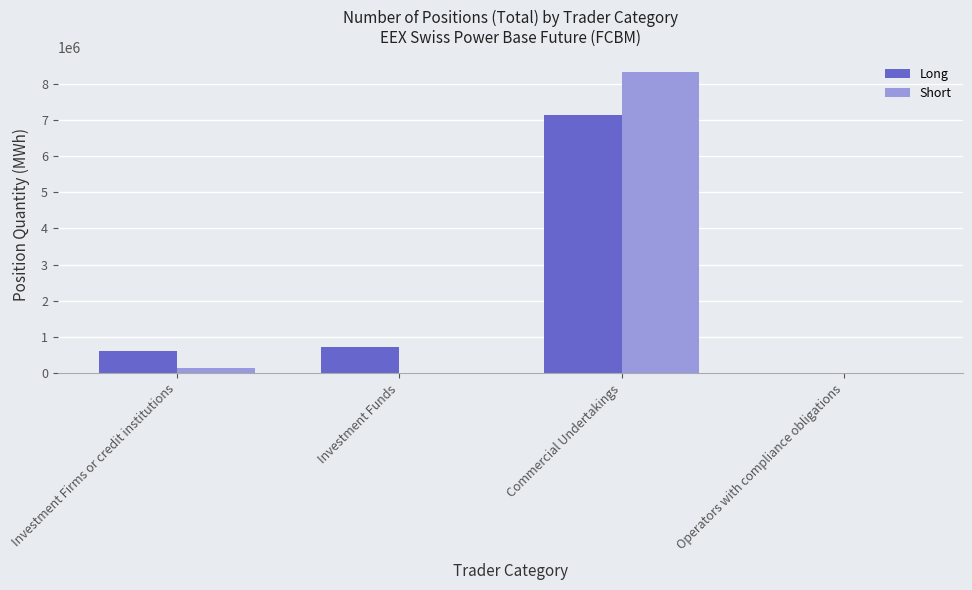

What is the total value across all series at Commercial Undertakings?

15447937.0